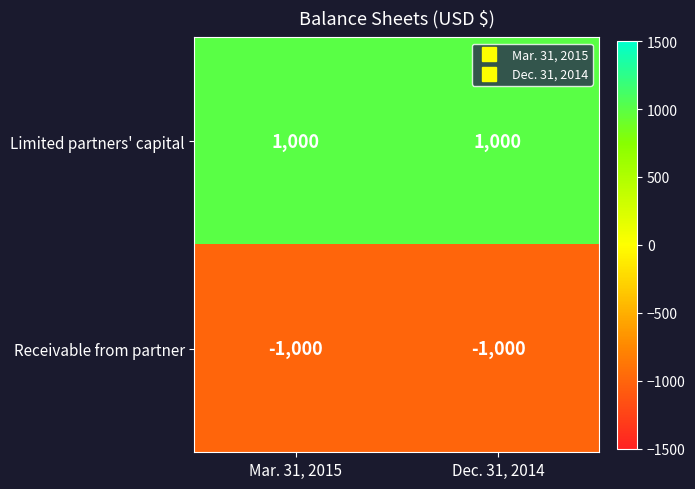

Which series has the largest total across all categories?

Limited partners' capital